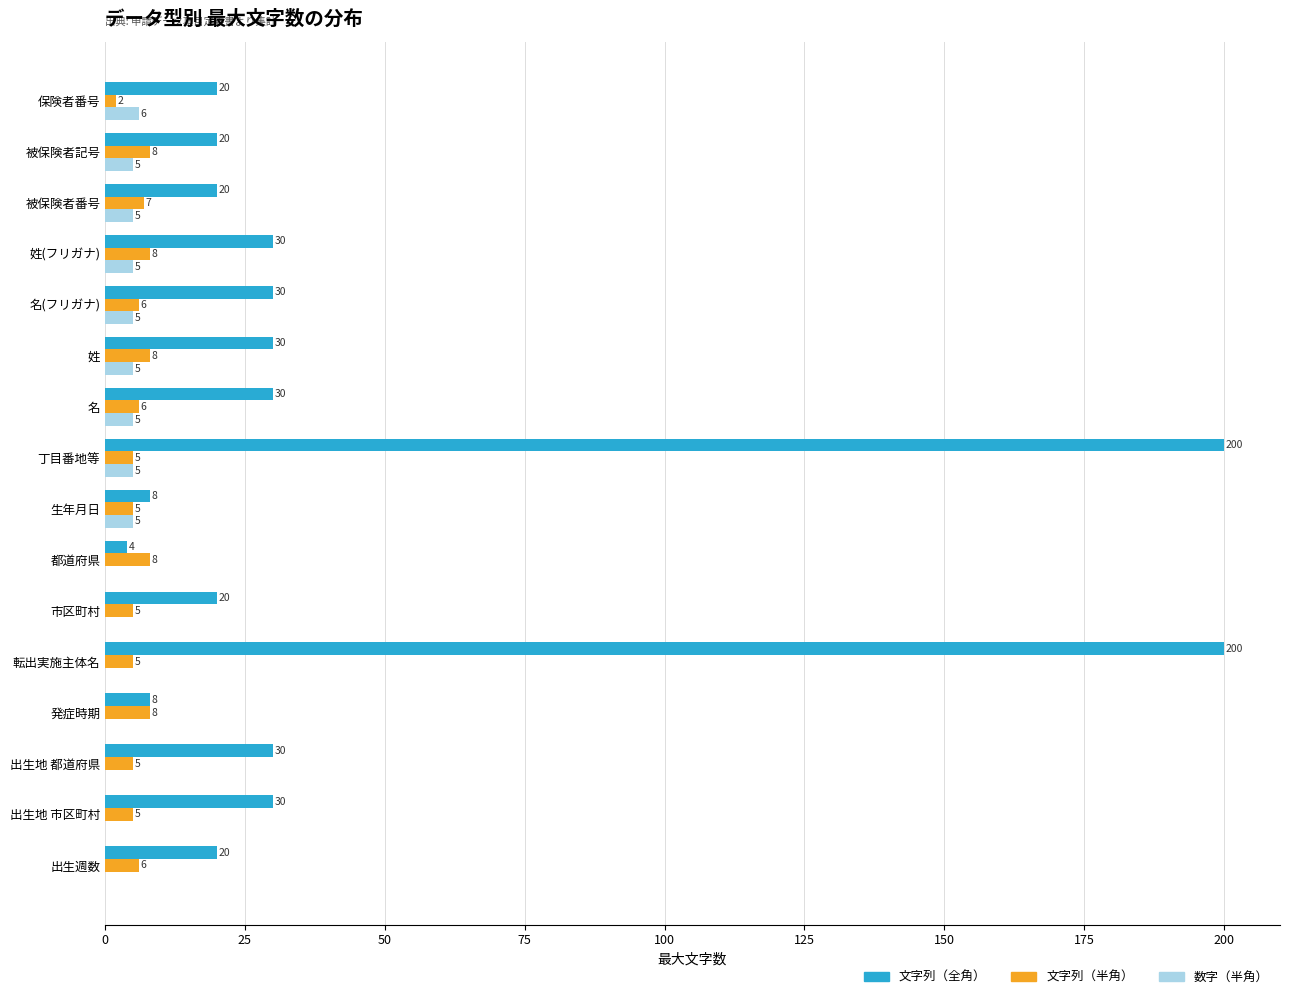

The value of 文字列（全角） at 丁目番地等 is 200. True or false?

True